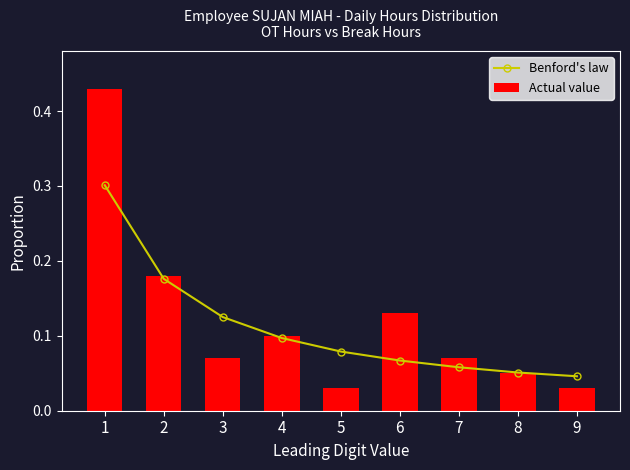

Rank the series by their average value, from highest to lowest.

Actual value, Benford's law